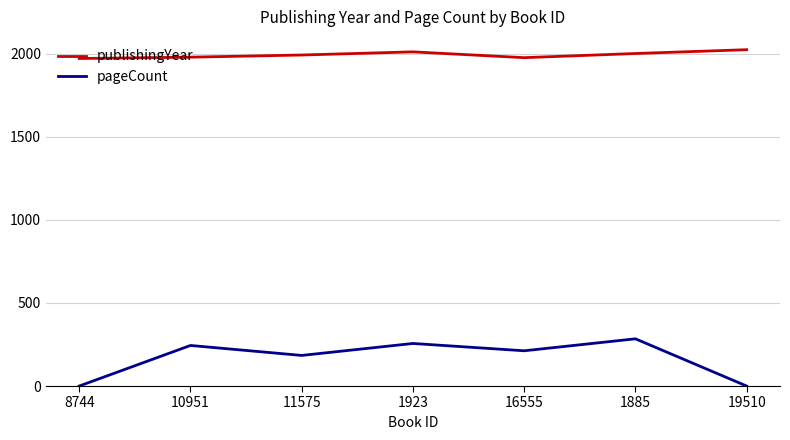

Rank the series by their maximum value, from lowest to highest.

pageCount, publishingYear